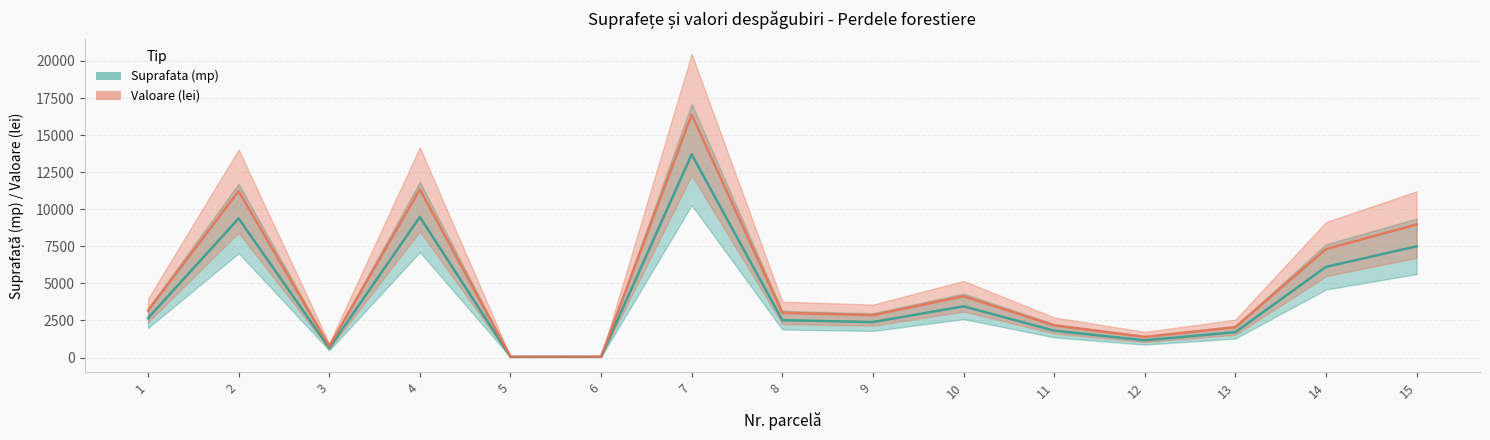

Which category has the lowest value in the Suprafata (mp) series?

5